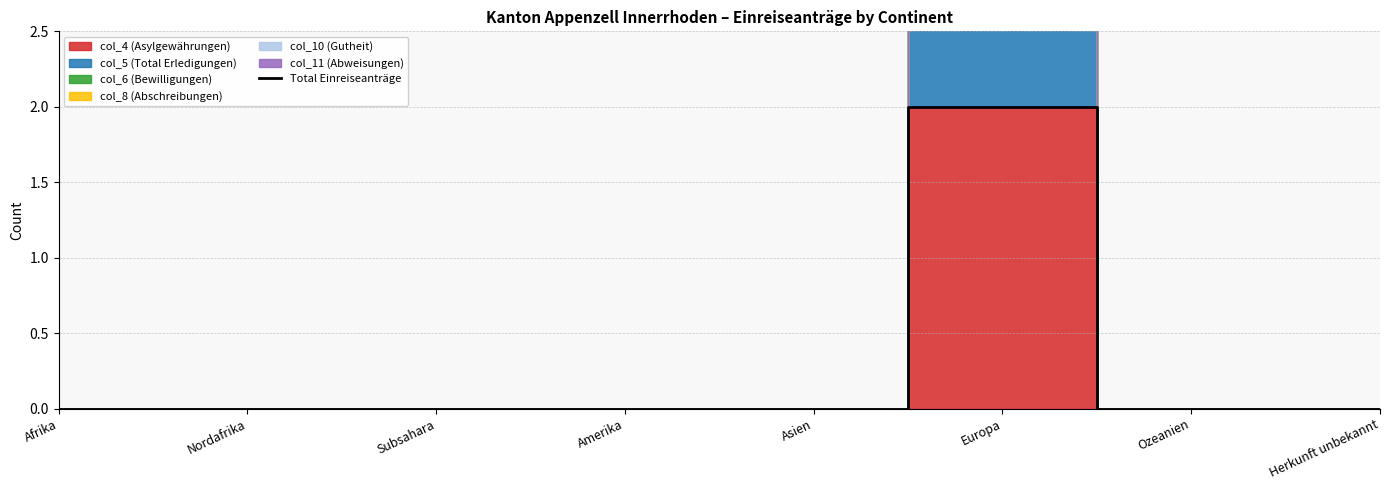

List the labels in order of value, largest first.

Europa, Afrika, Nordafrika, Subsahara, Amerika, Asien, Ozeanien, Herkunft unbekannt